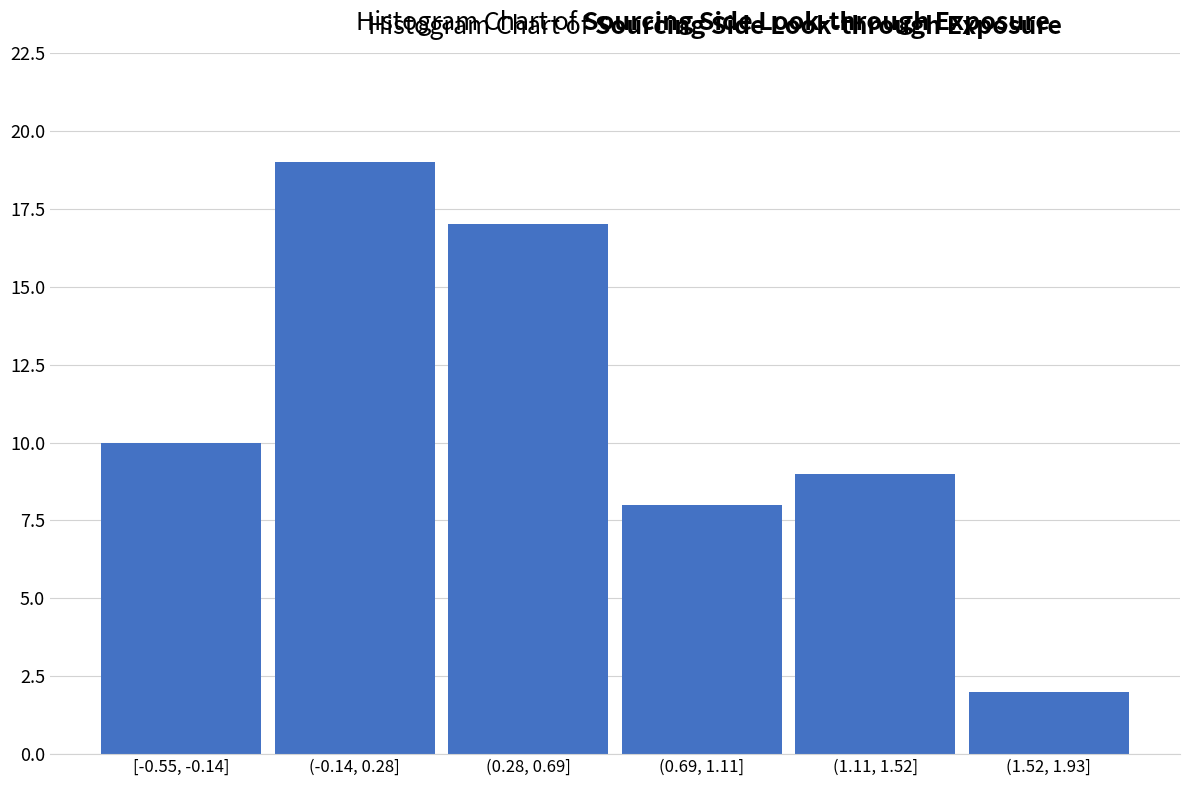

Reading left to right, what are all the values shown in this chart?

[-0.55, -0.14]=10	(-0.14, 0.28]=19	(0.28, 0.69]=17	(0.69, 1.11]=8	(1.11, 1.52]=9	(1.52, 1.93]=2